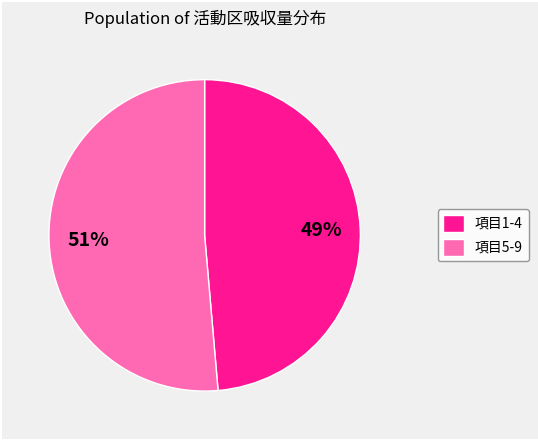

Which slice is the largest?

項目5-9